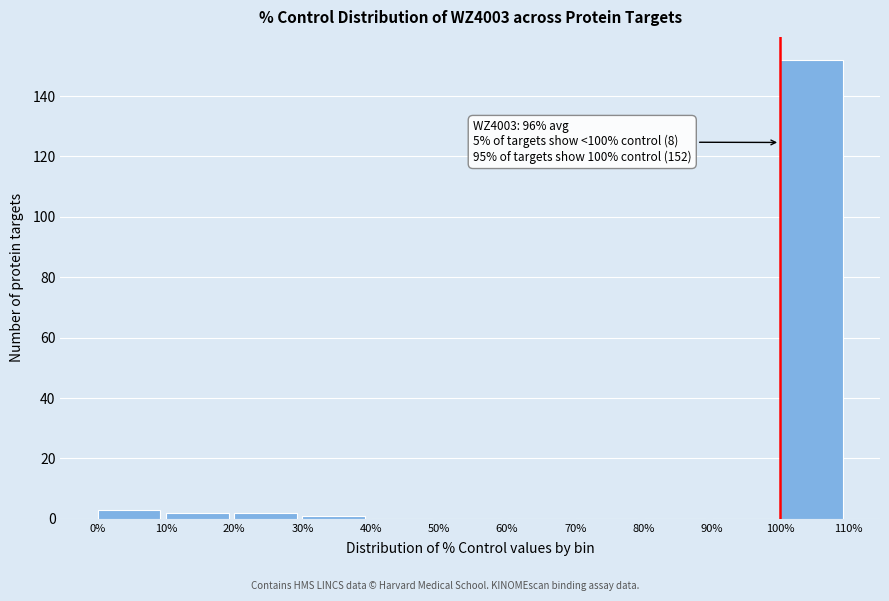

Over which range of the x-axis is the bar tallest?

100% to 110%